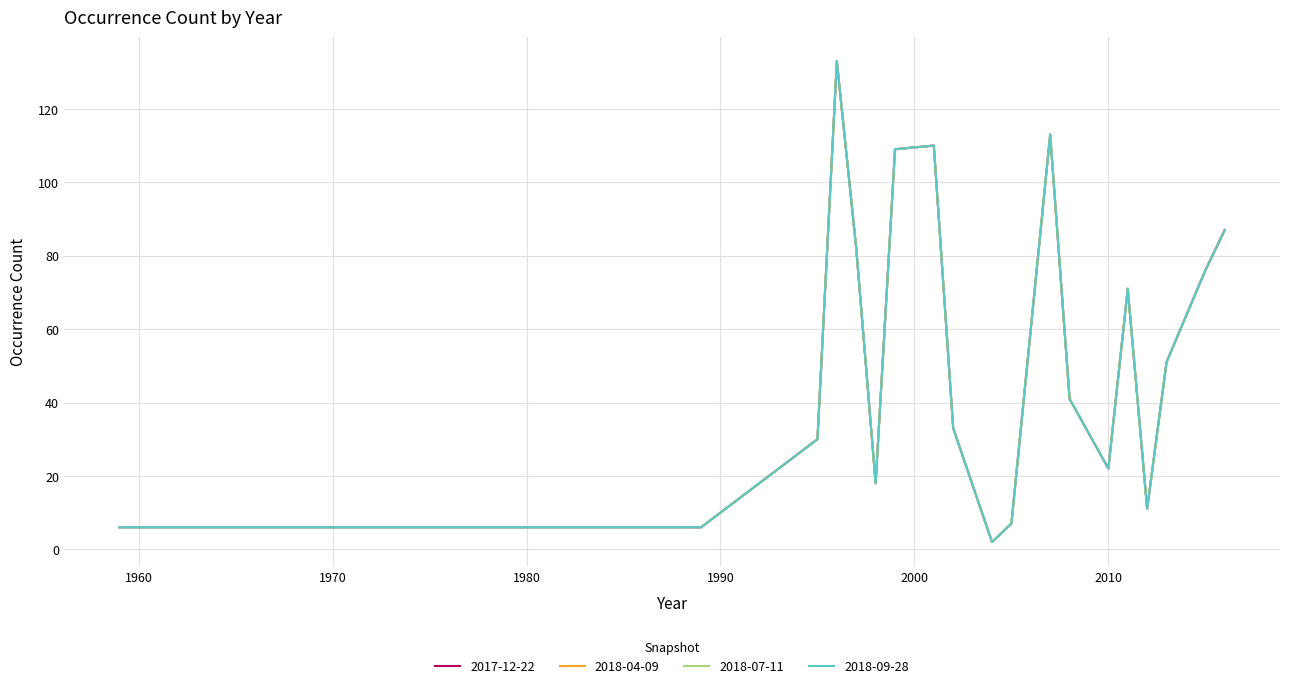

What is the maximum value for 2018-04-09?

133